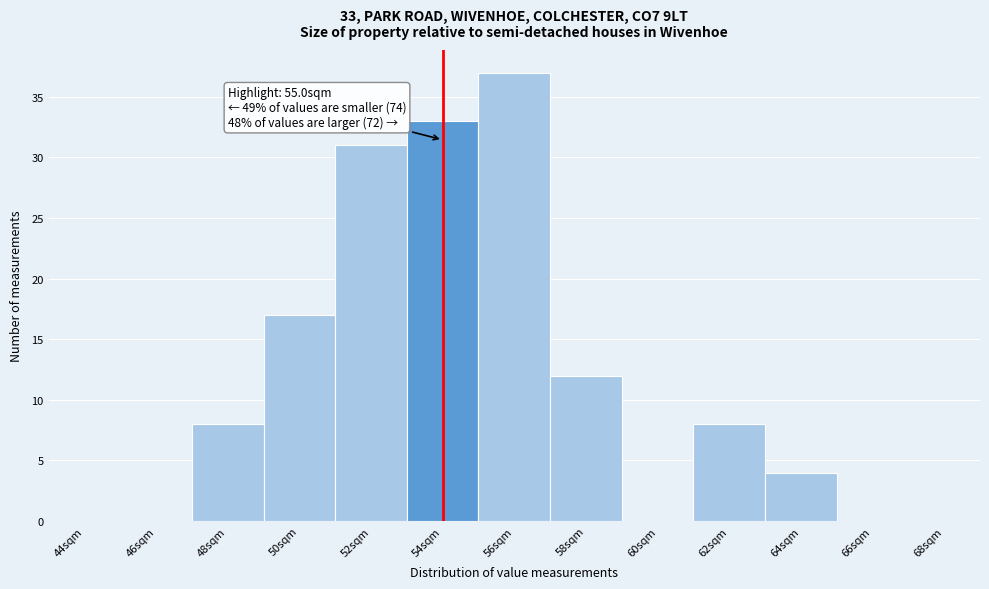

Reading left to right, list all the values displayed in this chart.

44sqm=0	46sqm=0	48sqm=8	50sqm=17	52sqm=31	54sqm=33	56sqm=37	58sqm=12	60sqm=0	62sqm=8	64sqm=4	66sqm=0	68sqm=0